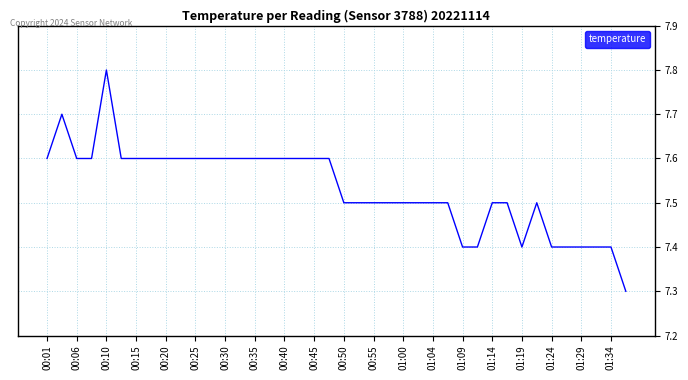

What is the maximum value shown in the chart?

7.8